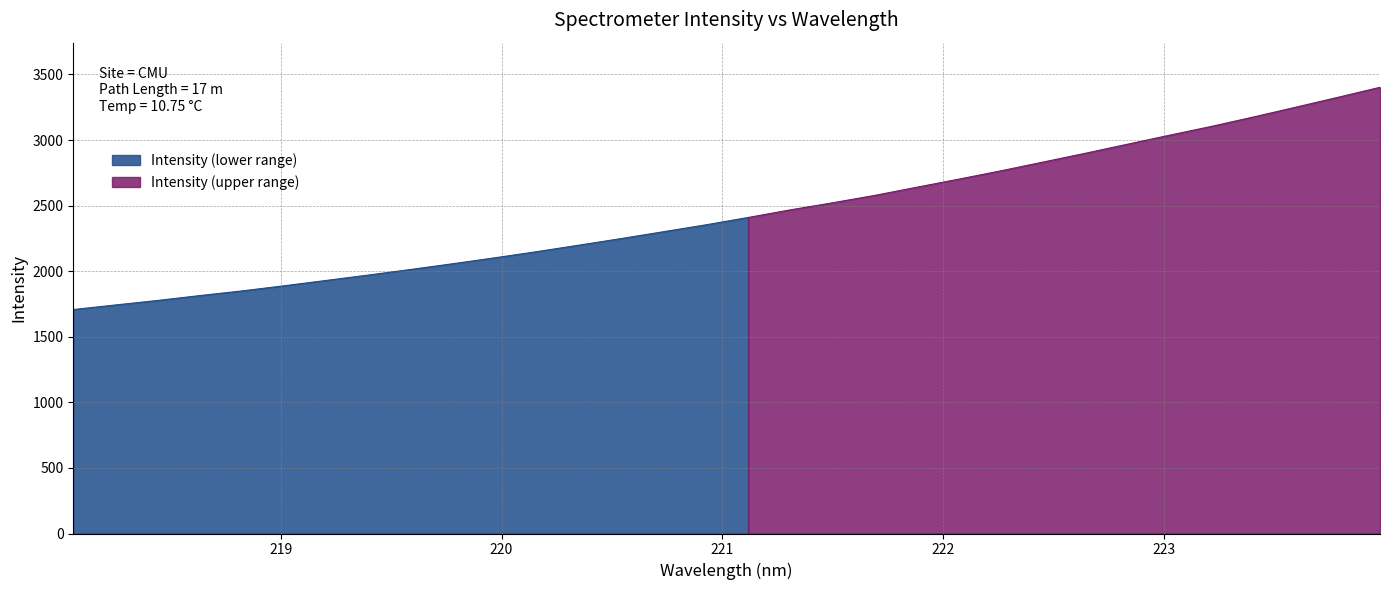

What is the maximum value shown in the chart?

3402.5